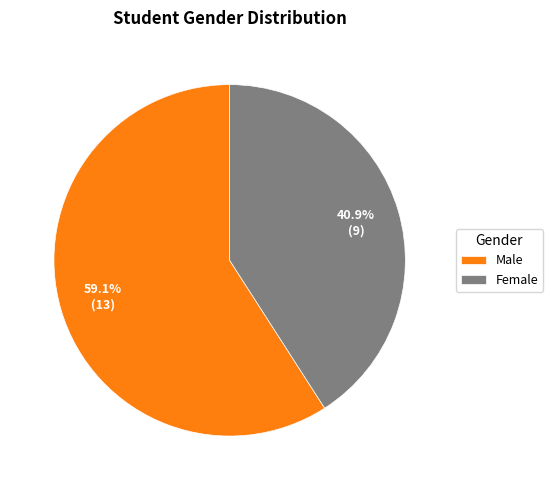

Which category accounts for the majority?

Male